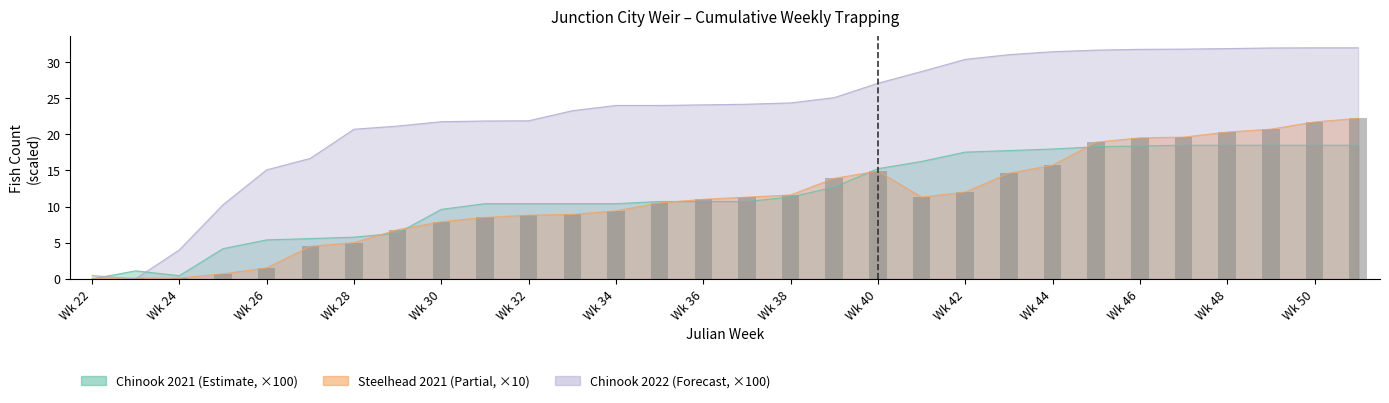

What is the change in value from Wk 42 to Wk 50?

+9.7